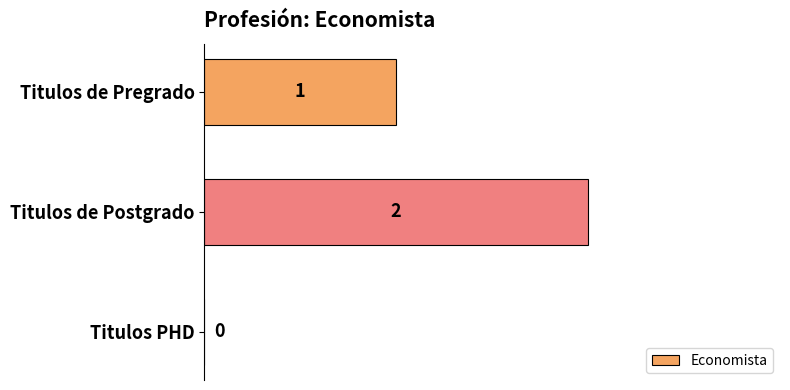

At which category does the chart reach its peak across all series?

Titulos de Postgrado